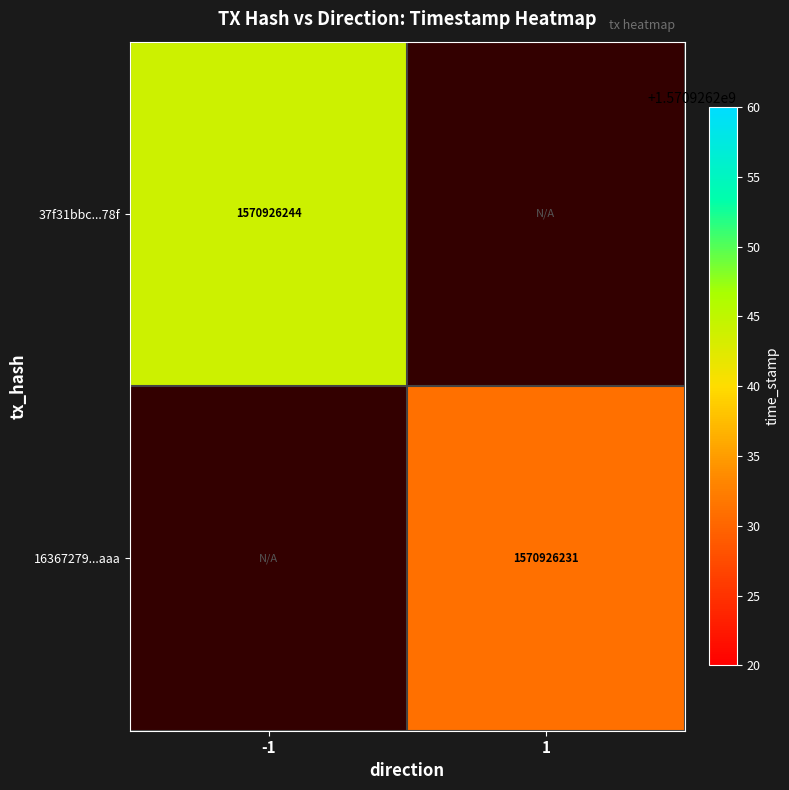

What is the maximum value for 37f31bbc26587b38e562e935cfb9b02137dd78f?

1570926244